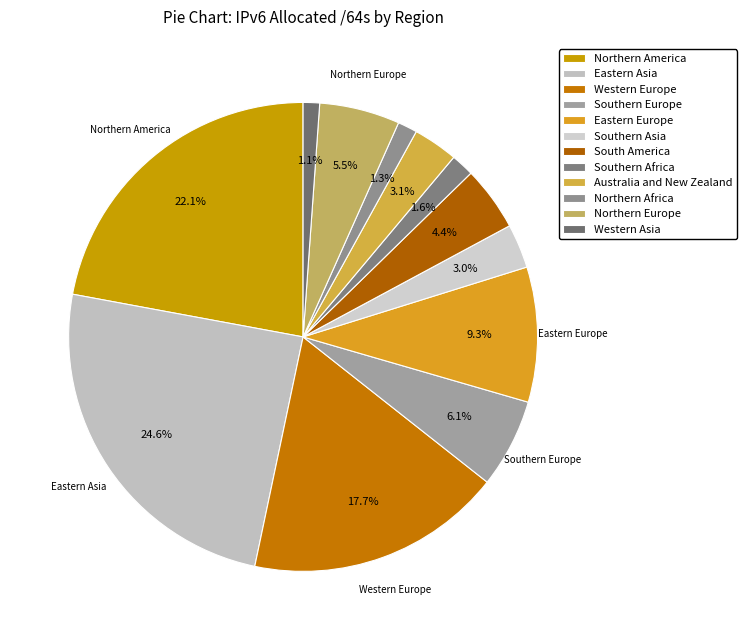

What is the smallest slice in the pie chart?

Western Asia